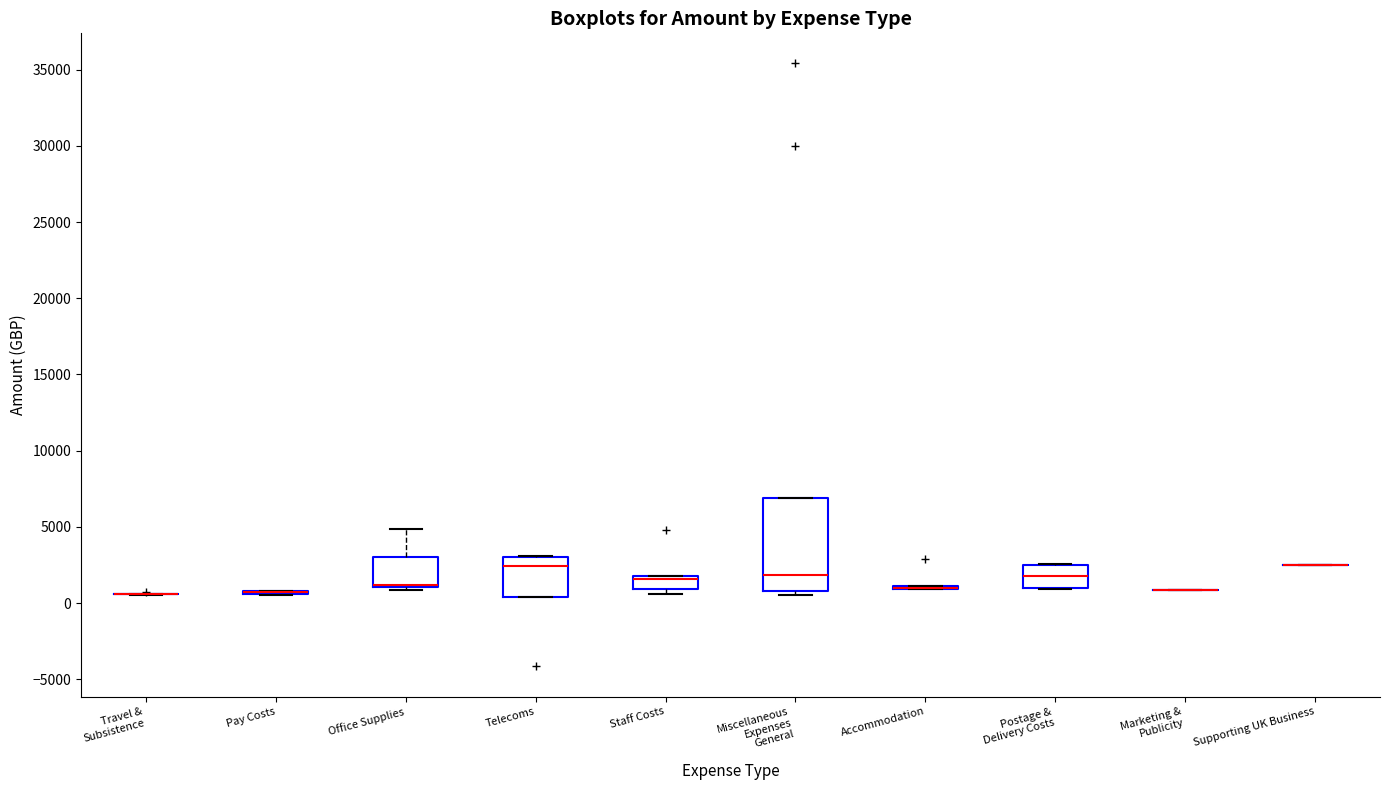

Reading left to right, transcribe this box plot: for each box, give where its median line is, the range the box spans, and where its two whiskers end, as read against the y-axis. The values are not printed on the chart, so give them approximately, as read against the axis.

Travel & Subsistence: box collapsed to a line at 500, whiskers 500 to 500
Pay Costs: box collapsed to a line at 500, whiskers 500 to 1000
Office Supplies: median 1000 (drawn on the box's lower edge), box 1000 to 3000, whiskers 1000 (just below the box's lower edge) to 5000
Telecoms: median 2500, box 500 to 3000, whiskers 500 to 3000
Staff Costs: median 1500, box 1000 to 2000, whiskers 500 to 2000
Miscellaneous Expenses General: median 2000, box 1000 to 7000, whiskers 500 to 7000
Accommodation: box collapsed to a line at 1000, whiskers 1000 to 1000
Postage & Delivery Costs: median 2000, box 1000 to 2500, whiskers 1000 to 2500
Marketing & Publicity: box collapsed to a line at 1000, whiskers 1000 to 1000
Supporting UK Business: box collapsed to a line at 2500, whiskers 2500 to 2500